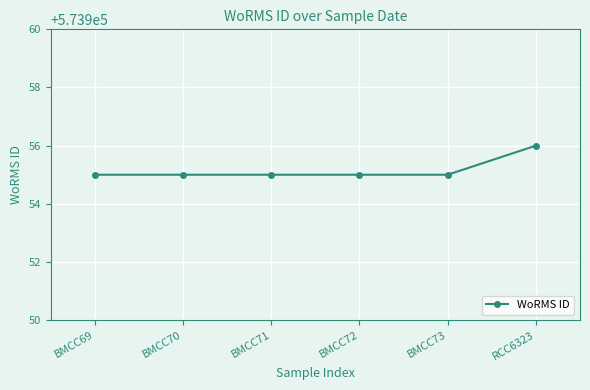

Count the number of categories in the chart.

6